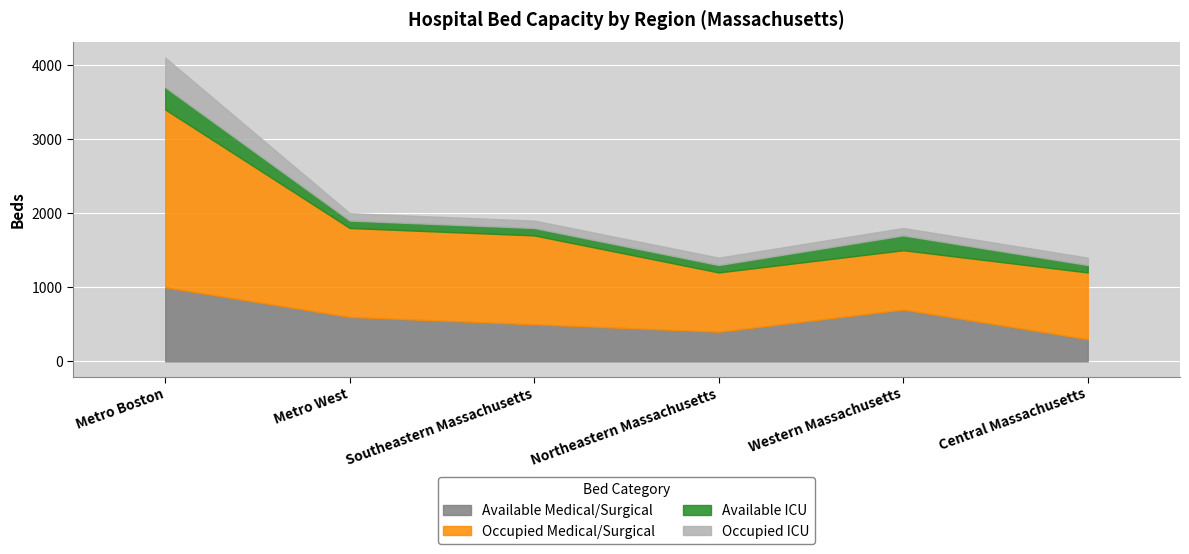

Is it true that Available ICU equals 492 at Metro Boston?

False